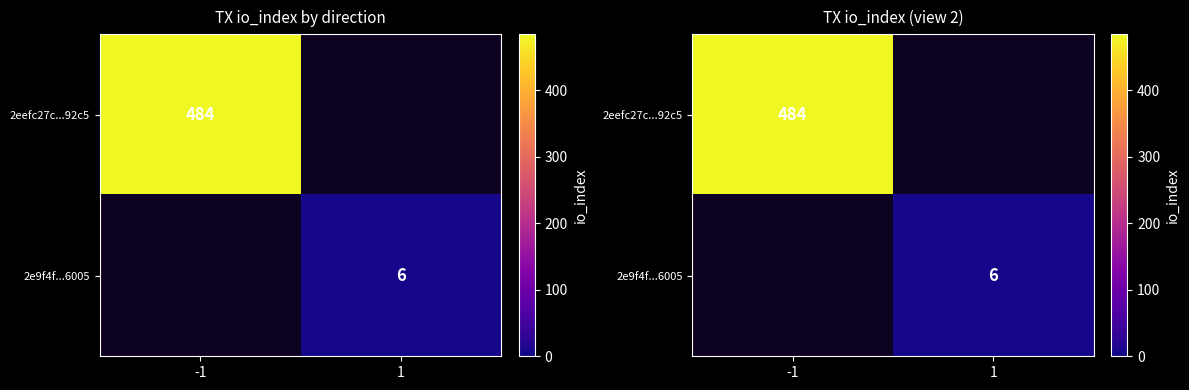

Which has a higher value, 1 or -1?

-1